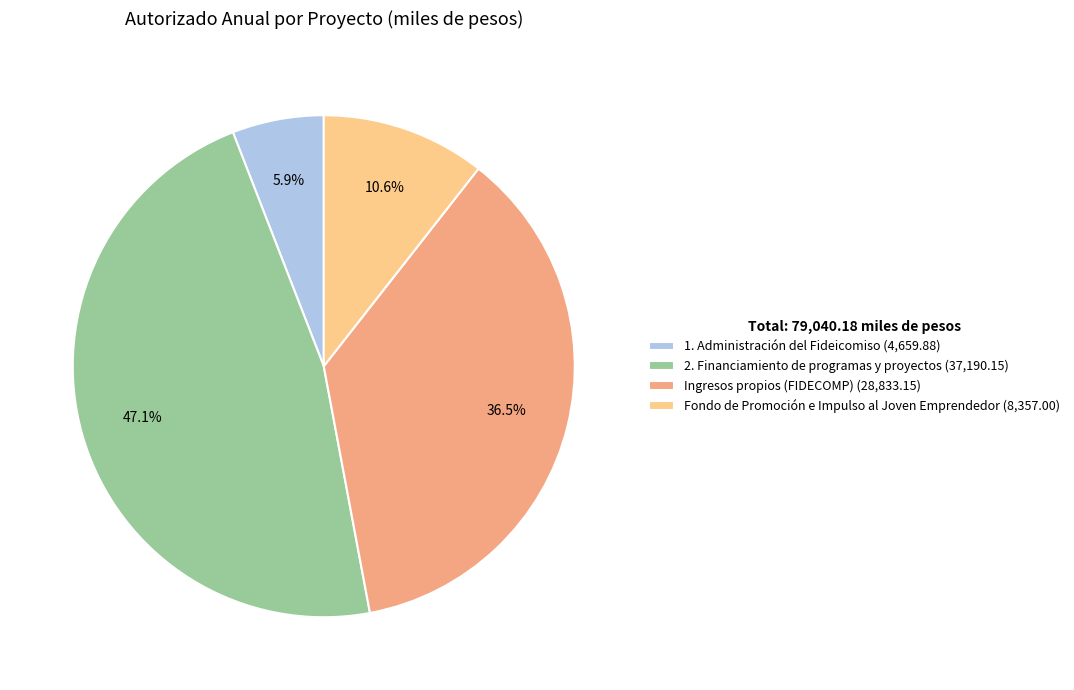

Which category has the biggest portion of the pie?

2. Financiamiento de programas y proyectos